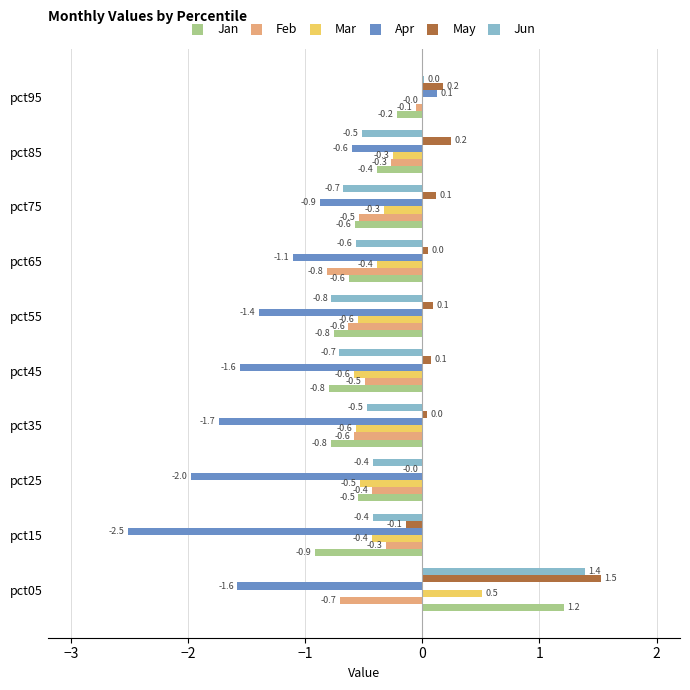

What is the highest value of the May series?

1.5